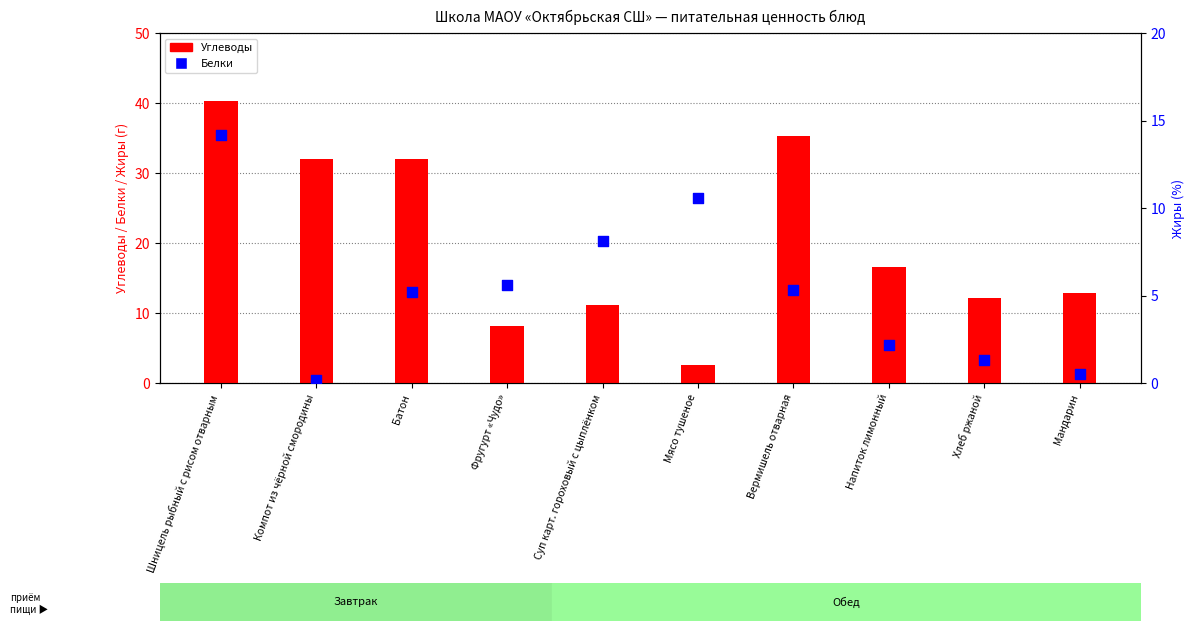

Is the value of Углеводы at Фругурт «Чудо» greater than the value of Белки at Компот из чёрной смородины?

Yes